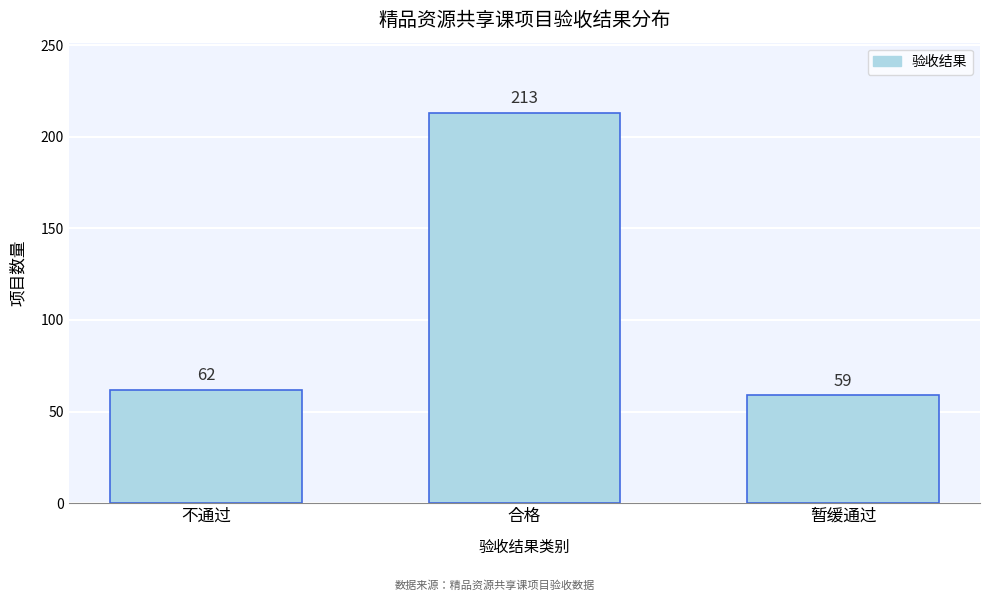

Reading right to left, what are all the values shown in this chart?

59	213	62